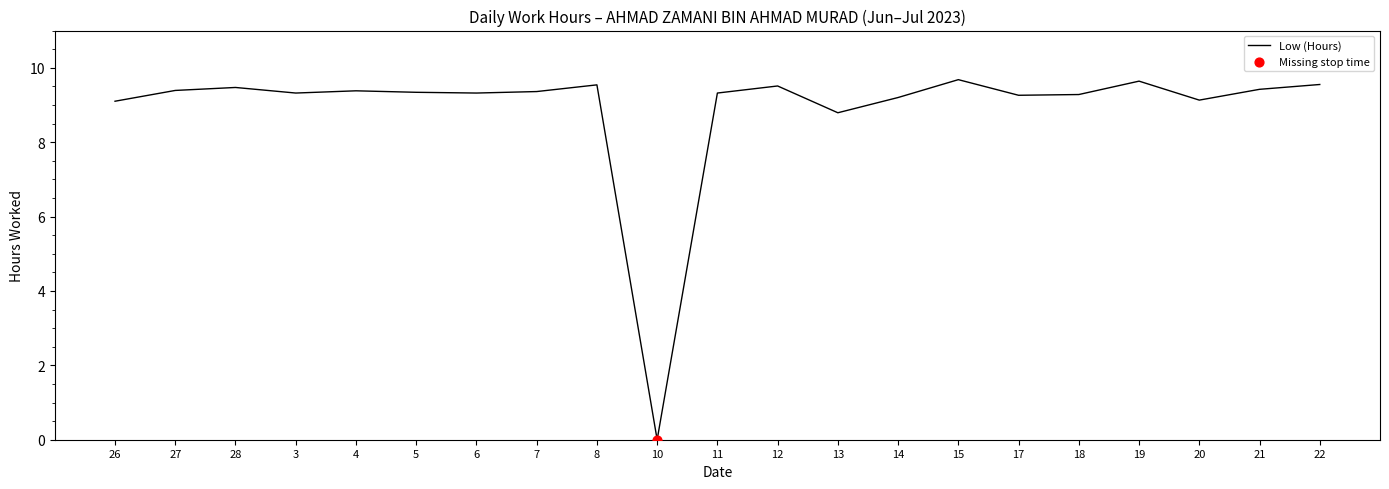

What is the change in value from 27 to 6?

-0.1